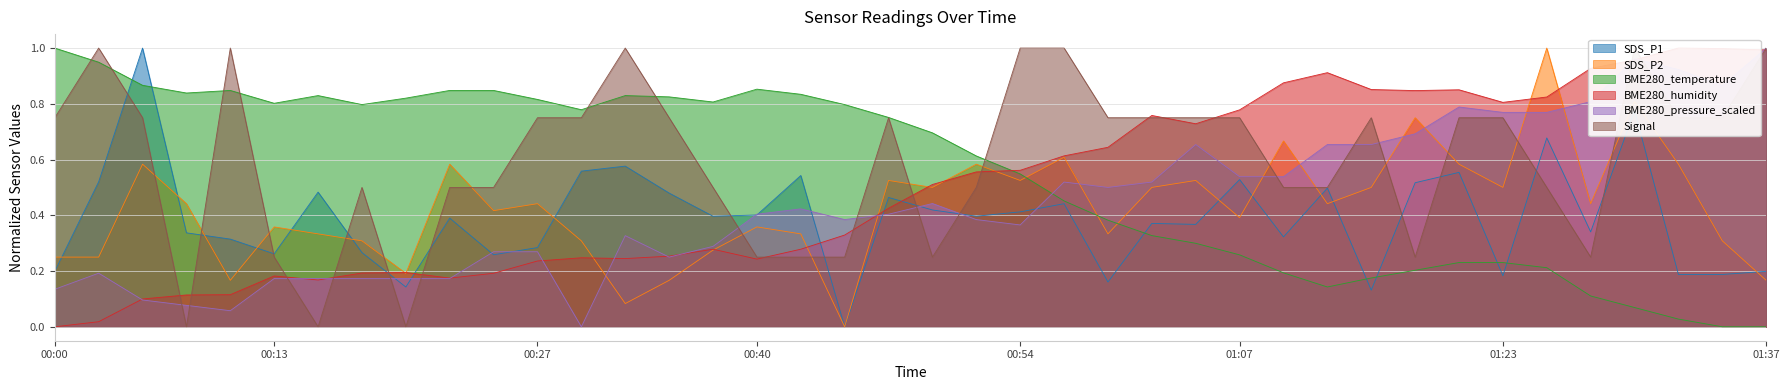

What value does the BME280_humidity series have at 00:49?

0.5